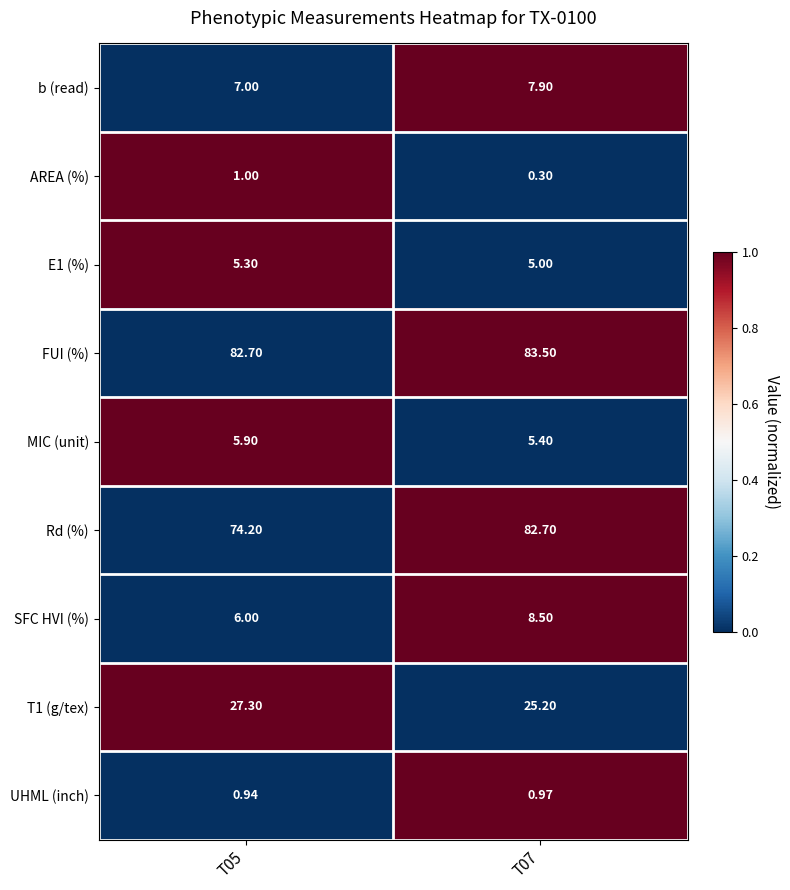

Which series has the widest spread of values?

Rd (%)